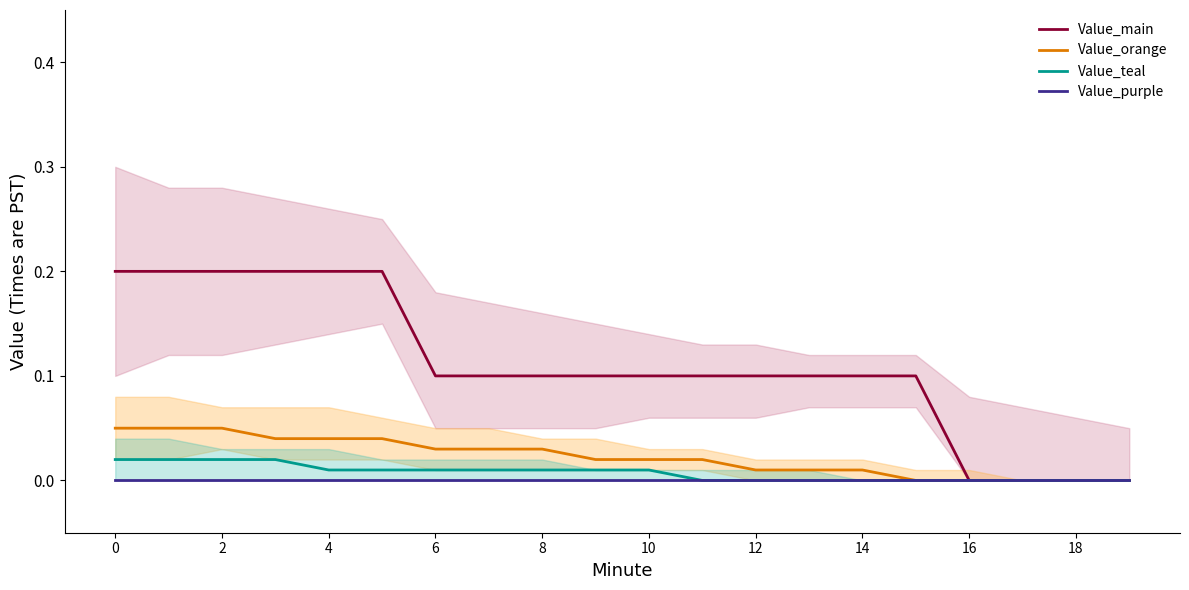

What are all the series names shown in the legend?

Value_main, Value_orange, Value_teal, Value_purple